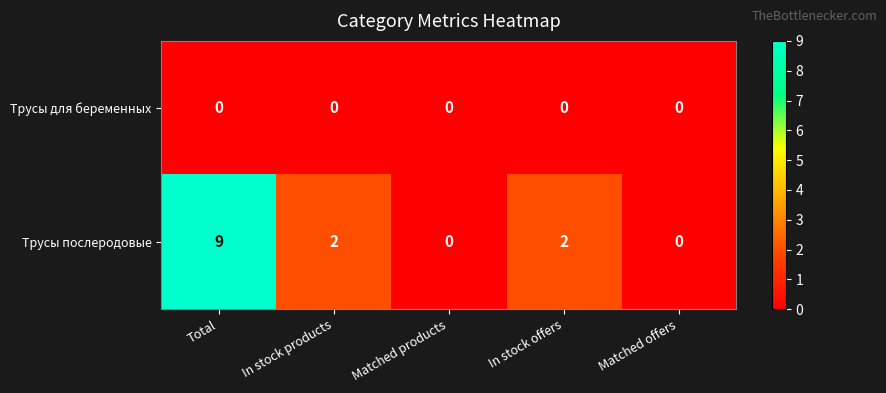

At how many categories does at least one series exceed 4?

1